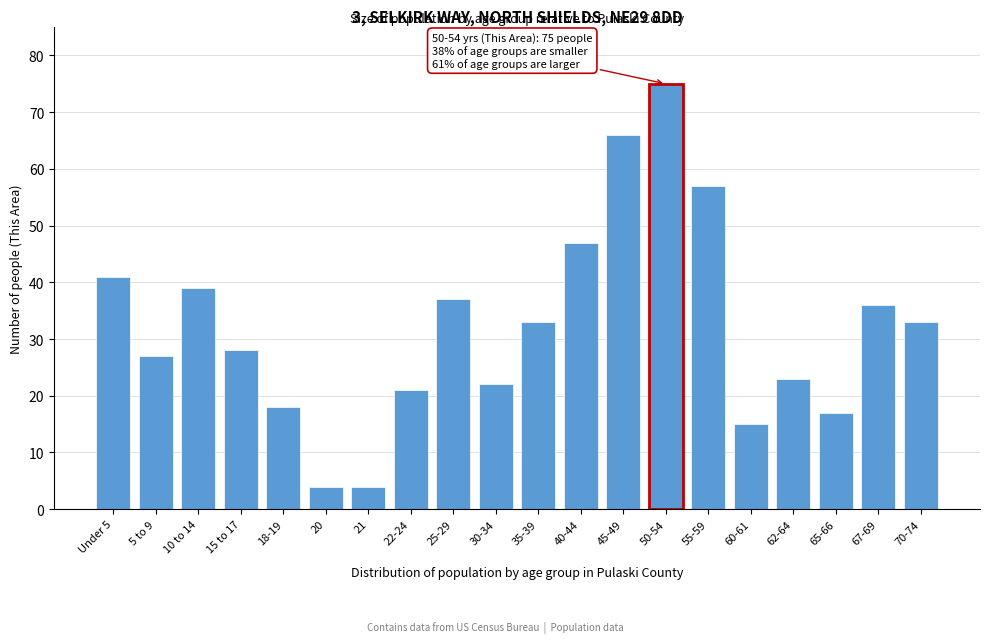

Reading left to right, list all the values displayed in this chart.

Under 5=41	5 to 9=27	10 to 14=39	15 to 17=28	18-19=18	20=4	21=4	22-24=21	25-29=37	30-34=22	35-39=33	40-44=47	45-49=66	50-54=75	55-59=57	60-61=15	62-64=23	65-66=17	67-69=36	70-74=33